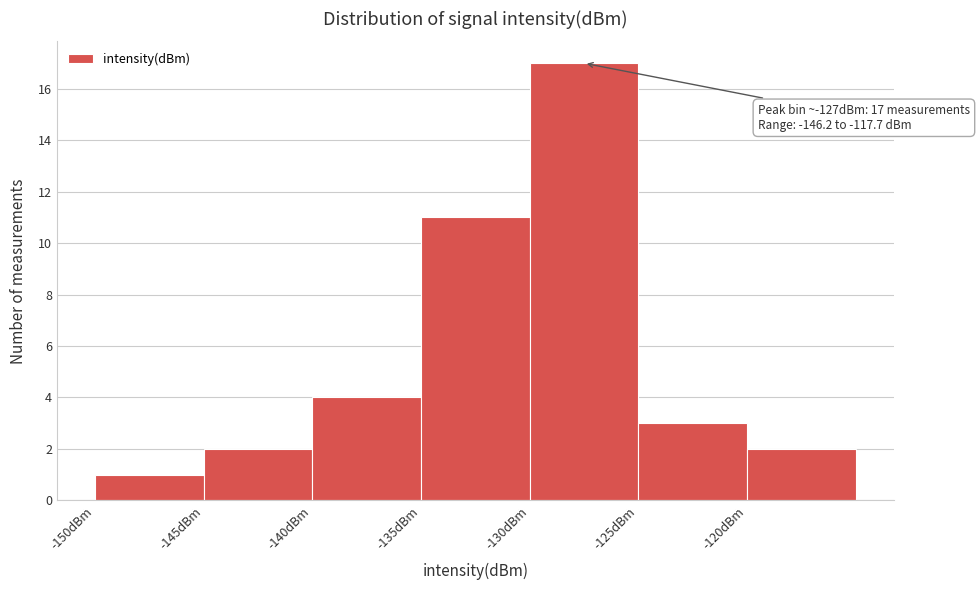

Which range on the x-axis has the tallest bar?

-130 to -125